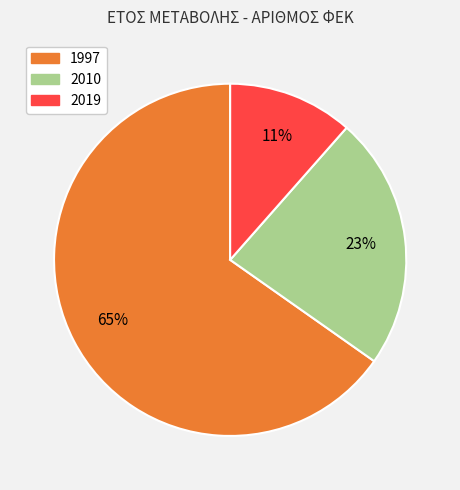

To the nearest percent, what is the average slice percentage?

33%